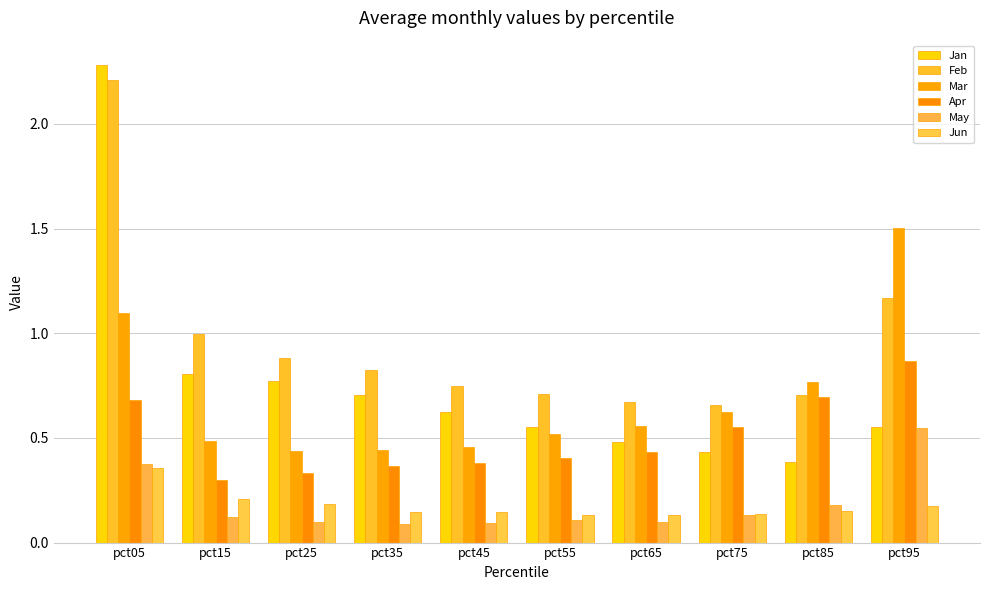

True or false: Feb has a value of 0.8 at pct45.

True